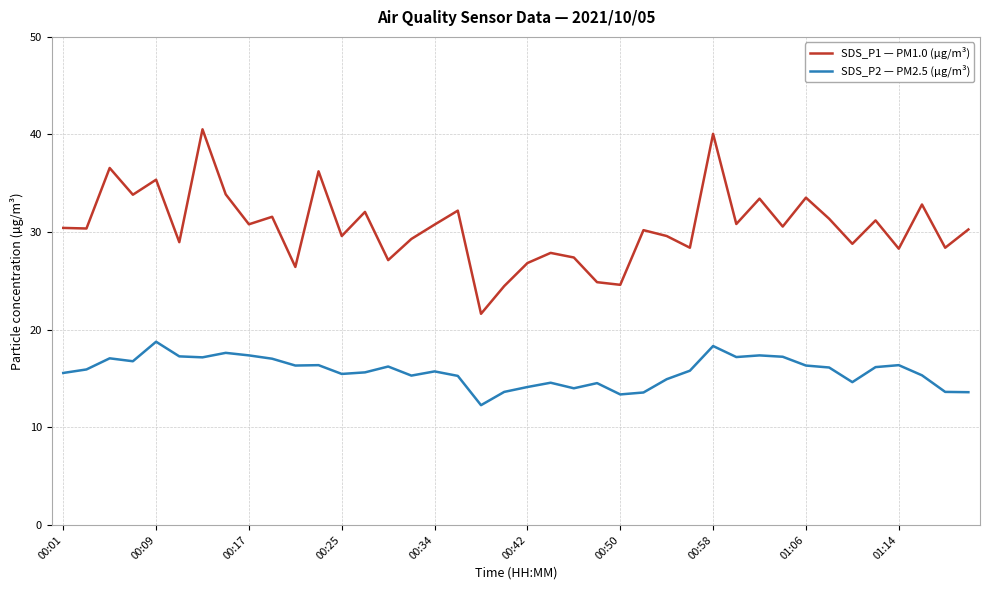

What is the sum of all SDS_P1 — PM1.0 (µg/m³) values?

1221.5